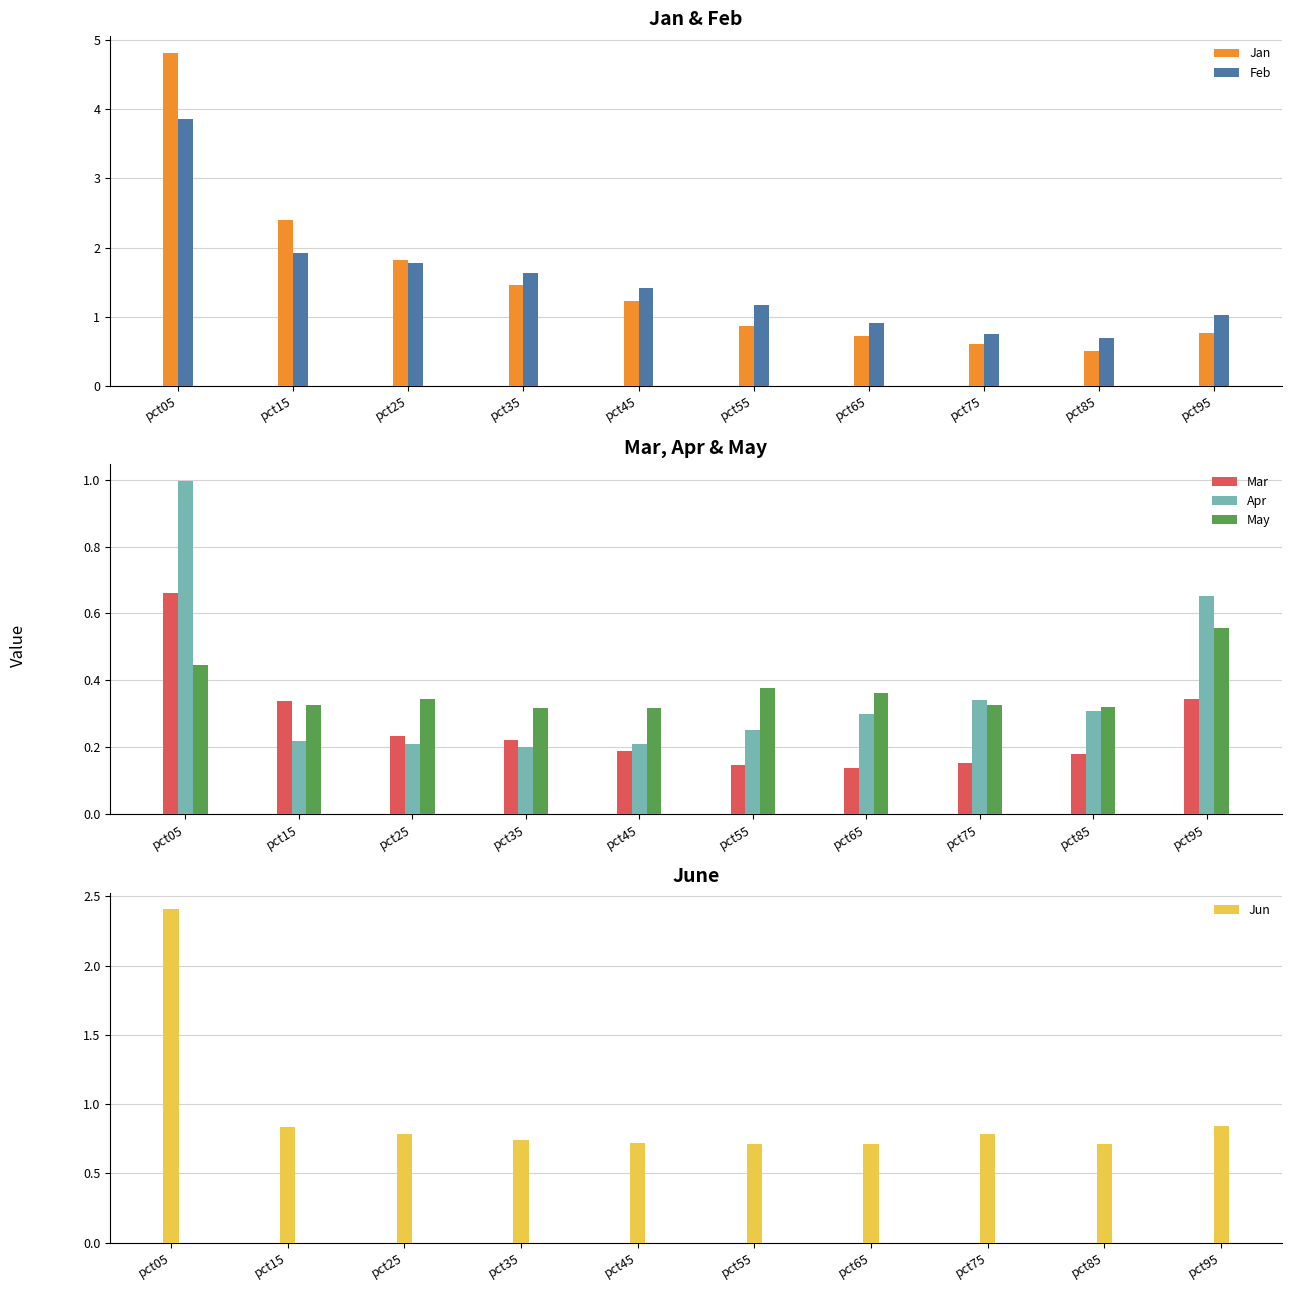

What is the sum of the Feb values at pct75 and pct45?

2.2